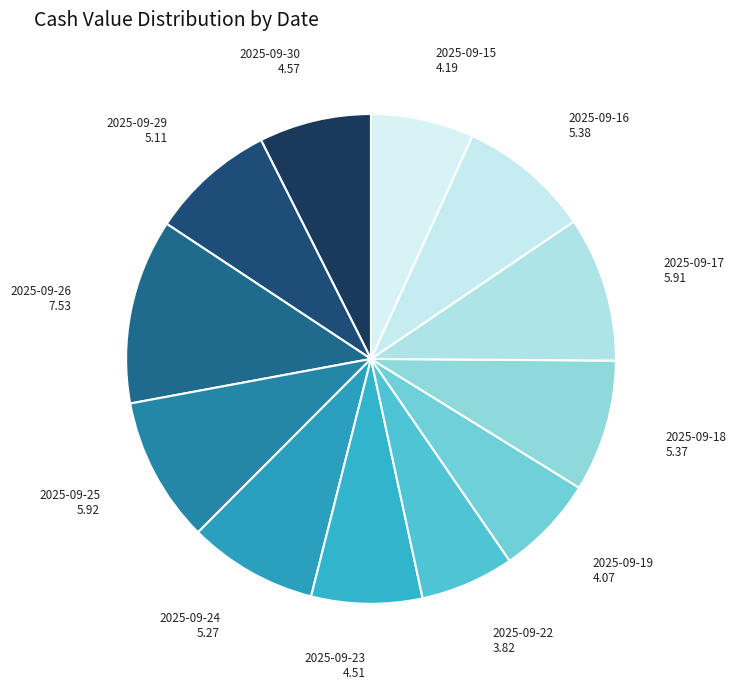

Which has a higher value, 2025-09-24 or 2025-09-26?

2025-09-26